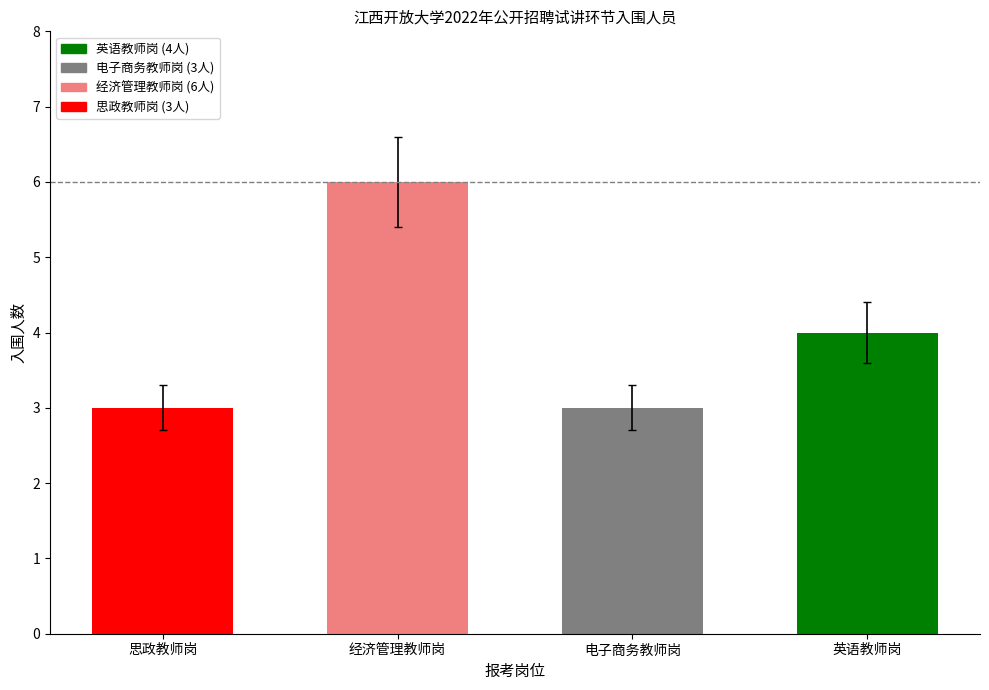

The chart shows a value of 4 at 思政教师岗. True or false?

False